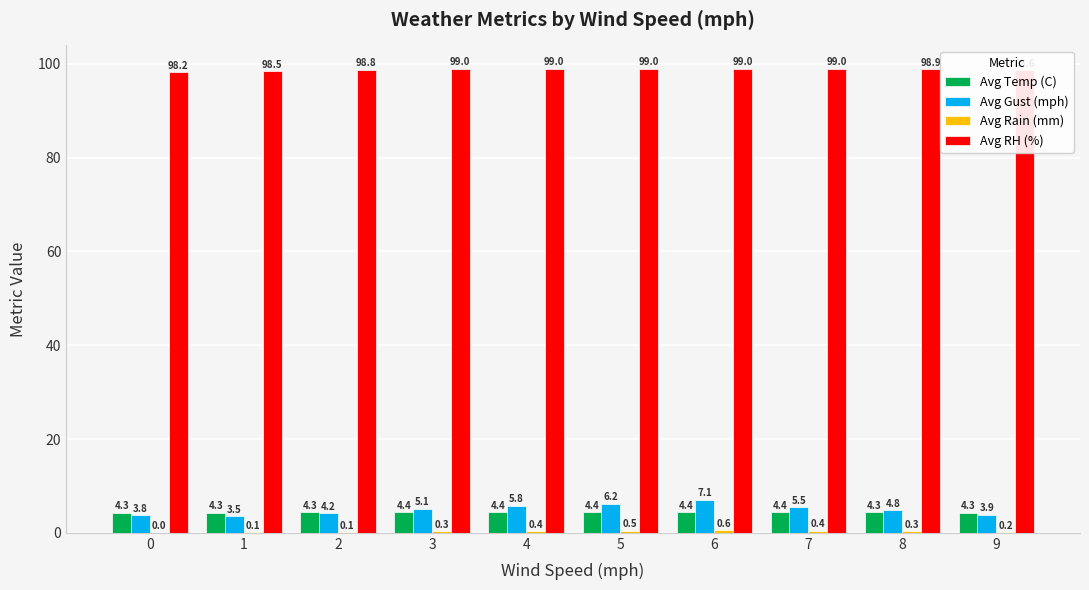

How many groups of bars are there?

10